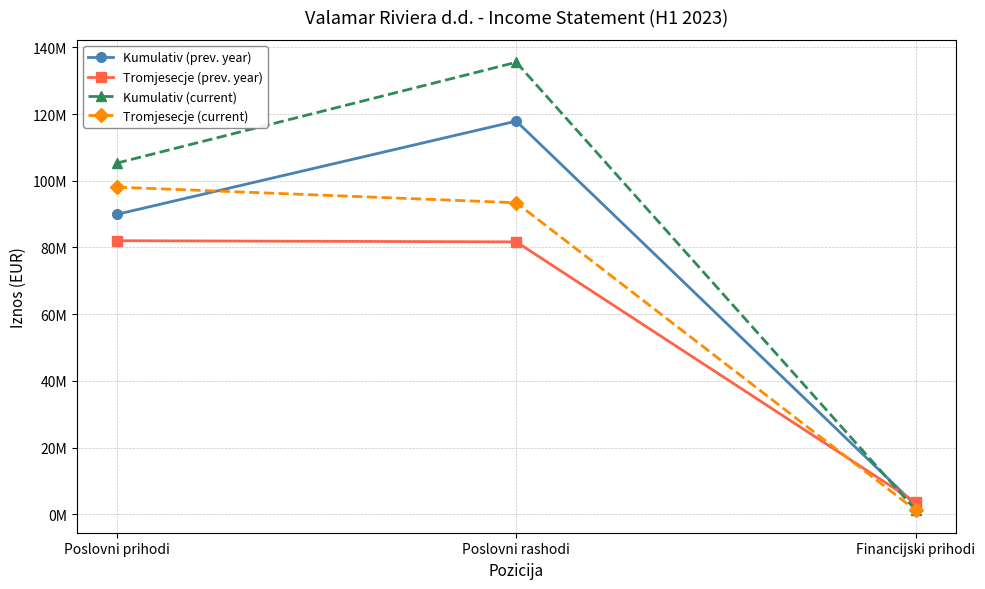

Rank the categories by Kumulativ (prev. year) value from highest to lowest.

Poslovni rashodi, Poslovni prihodi, Financijski prihodi